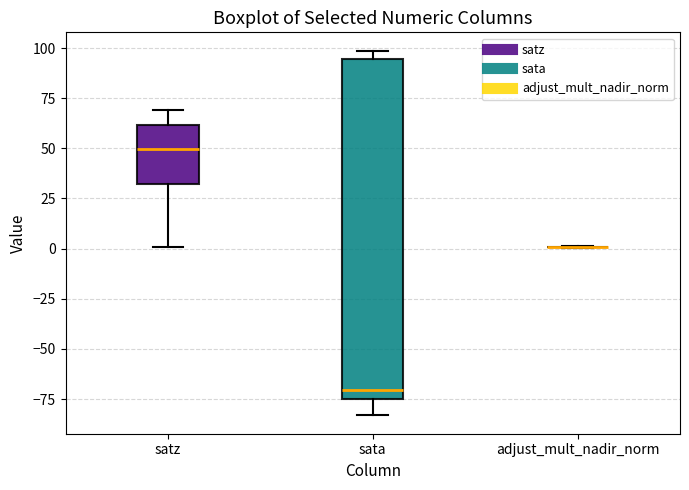

Which box is the tallest, from its lower edge to its upper edge?

sata